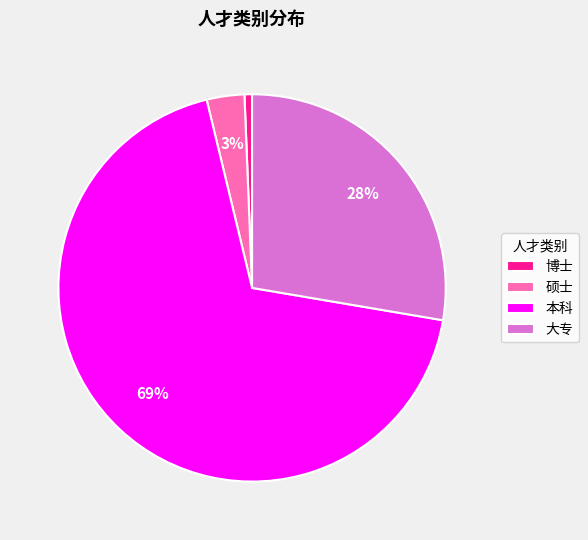

What percentage is the 大专 slice, to the nearest percent?

28%